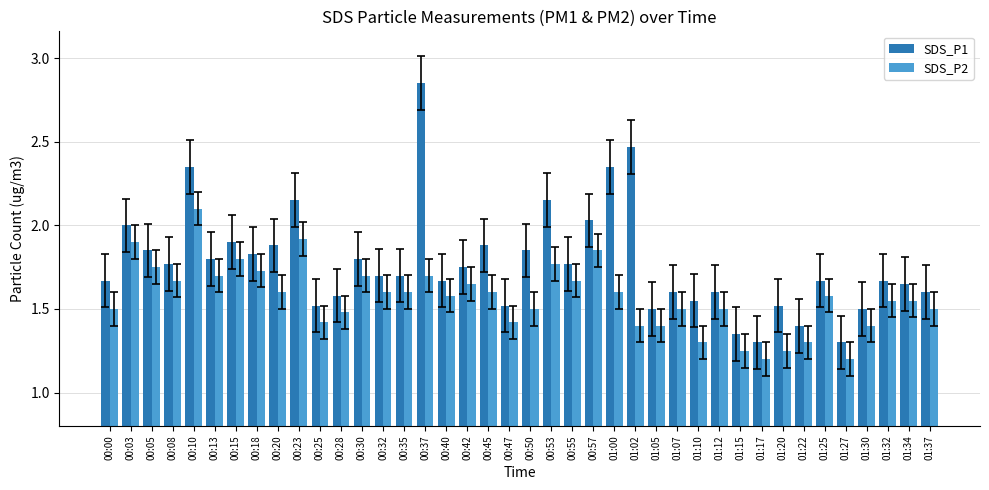

At which category is the sum across all series the highest?

00:37